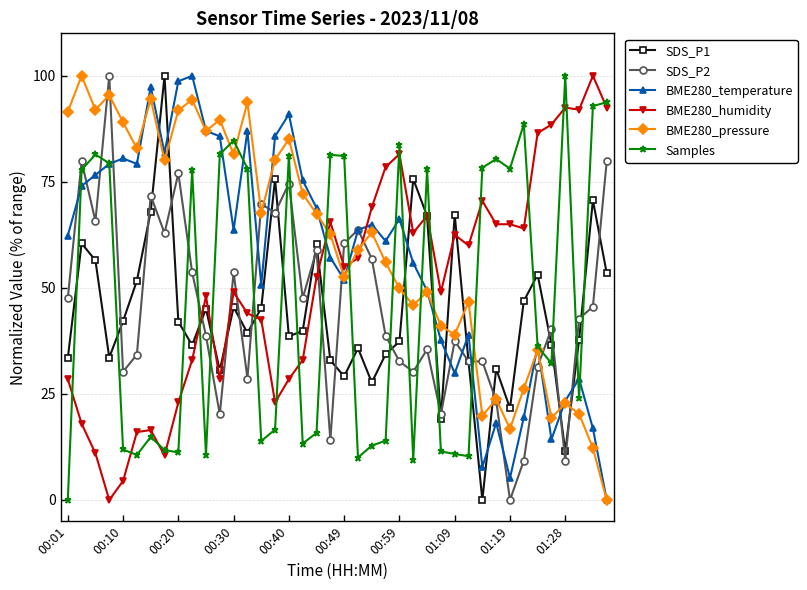

True or false: Samples has more than 1 points higher than both neighbors.

True